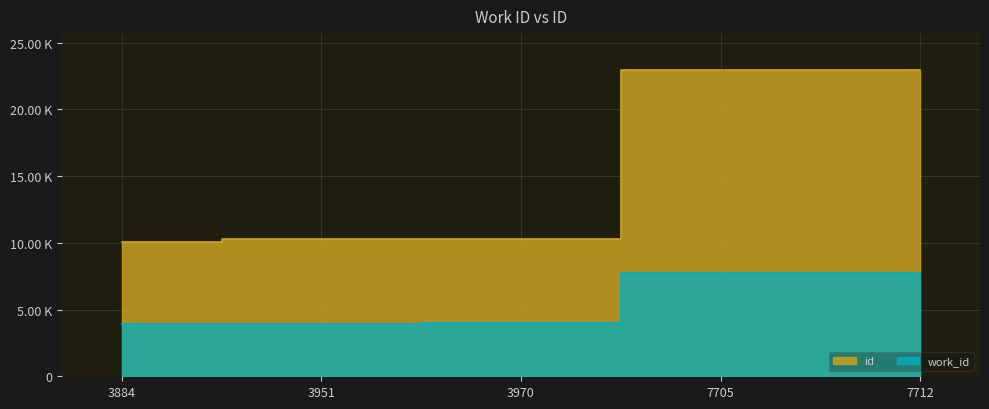

True or false: work_id and id cross at least once.

False